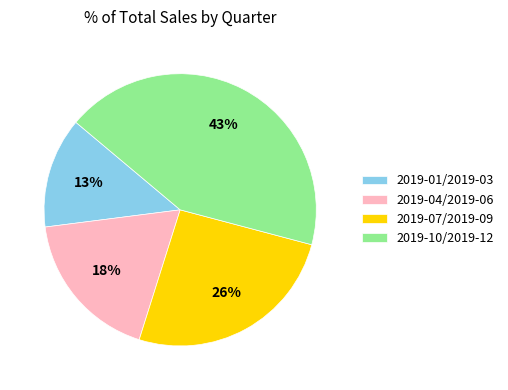

Which category has the biggest portion of the pie?

2019-10/2019-12